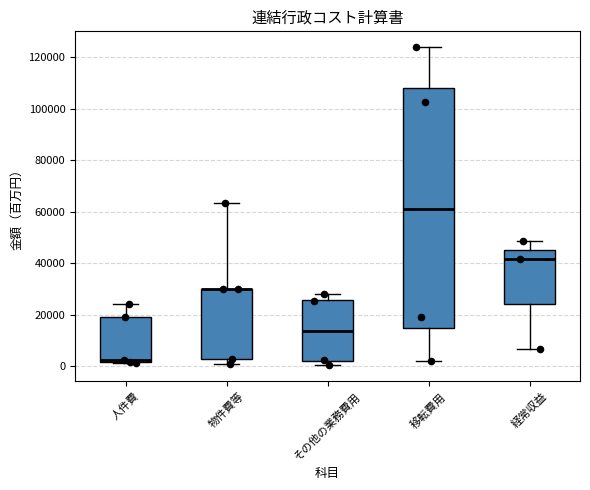

Where does the lower whisker of the box for 移転費用 end on the y-axis? The values are not printed on the chart, so give them approximately, as read against the axis.

2000